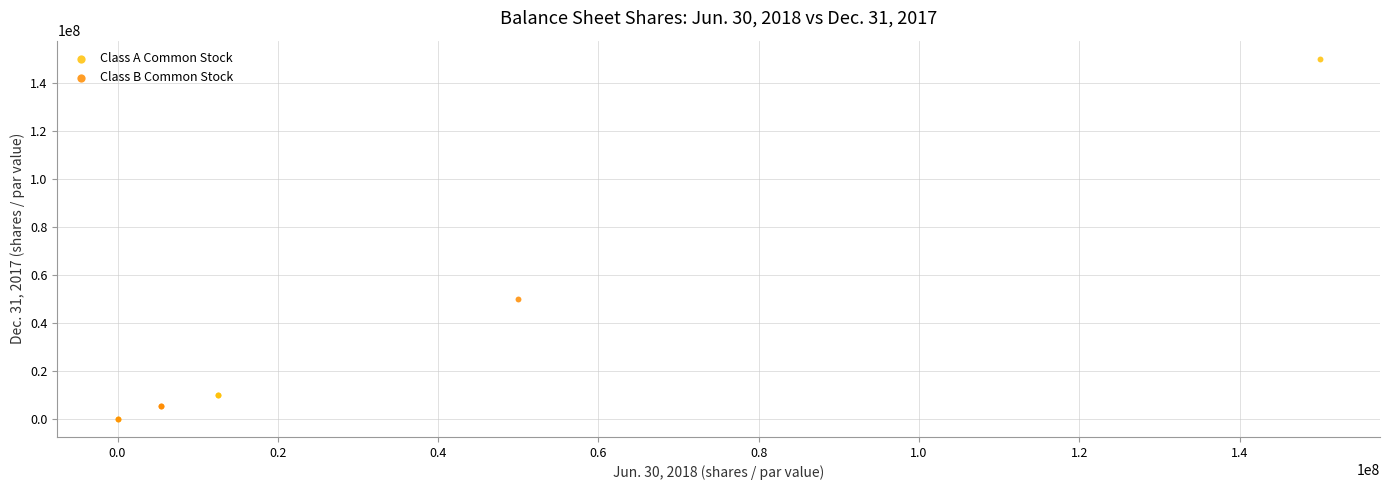

Which series has the largest Y range (max minus min)?

Class A Common Stock